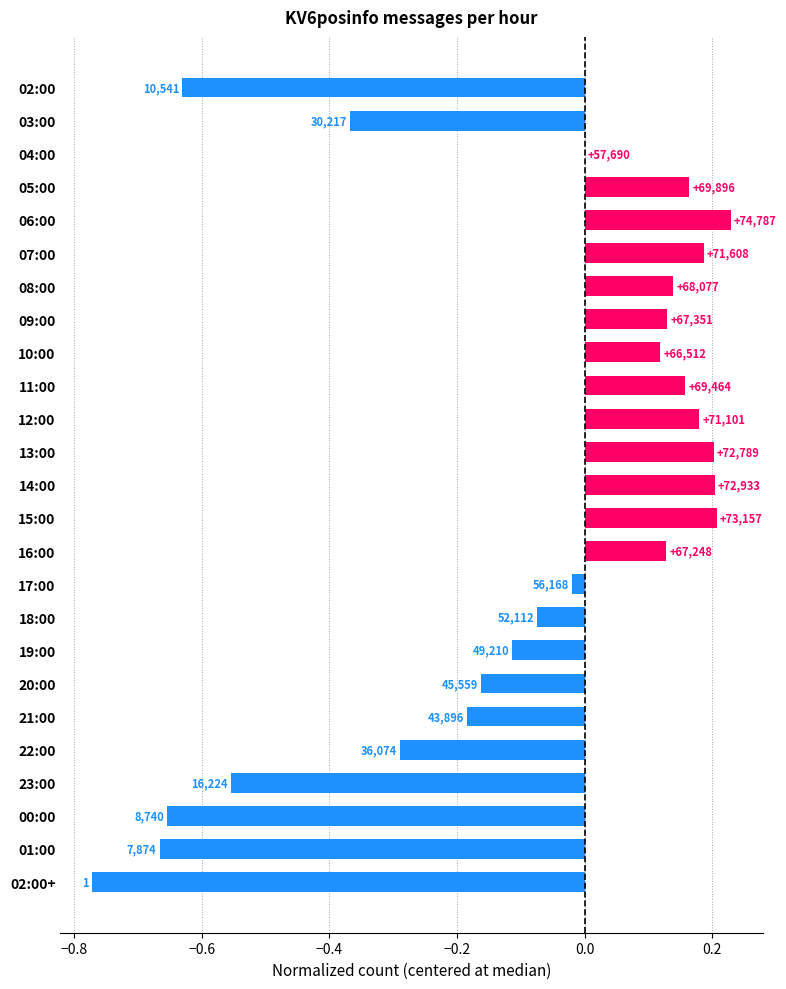

What is the sum of all values?

-2.4